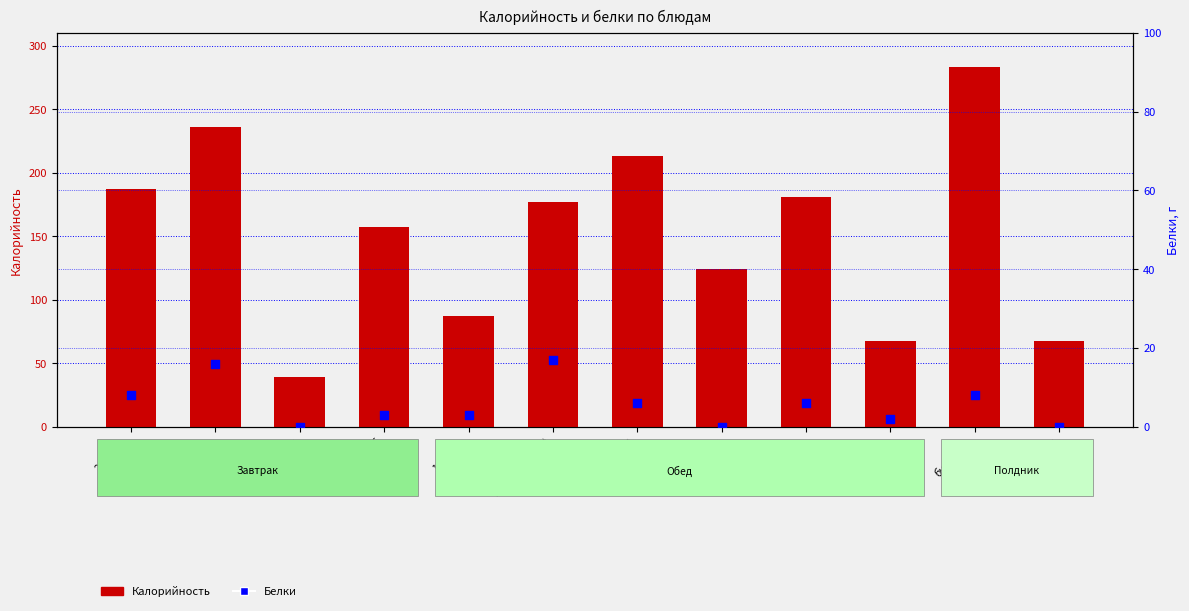

Which series contains the lowest Y value?

Белки